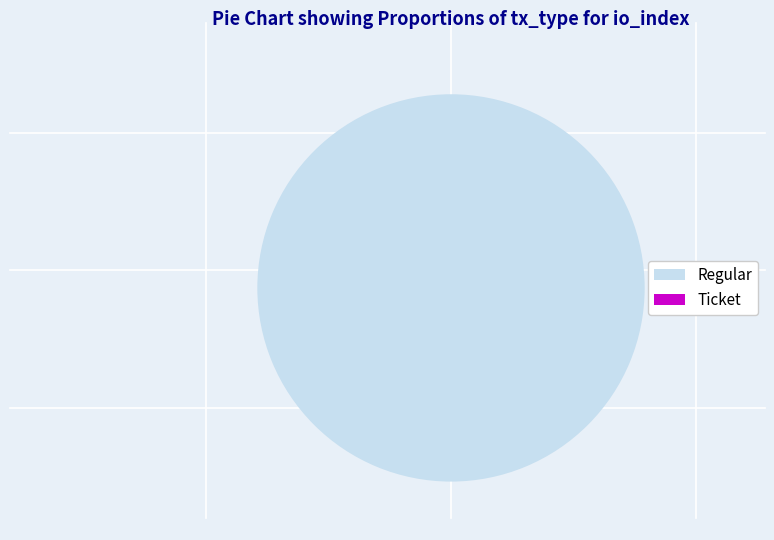

Which slice is the largest?

Regular